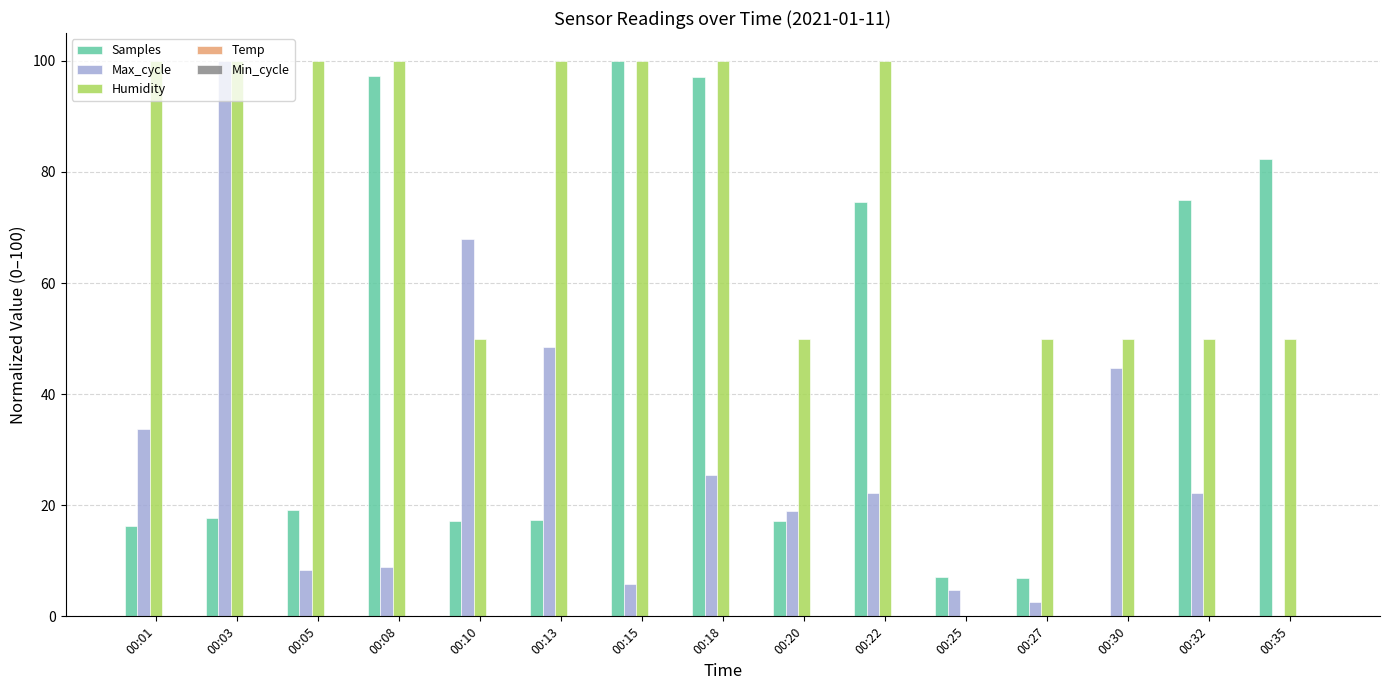

Which series has the largest total across all categories?

Humidity